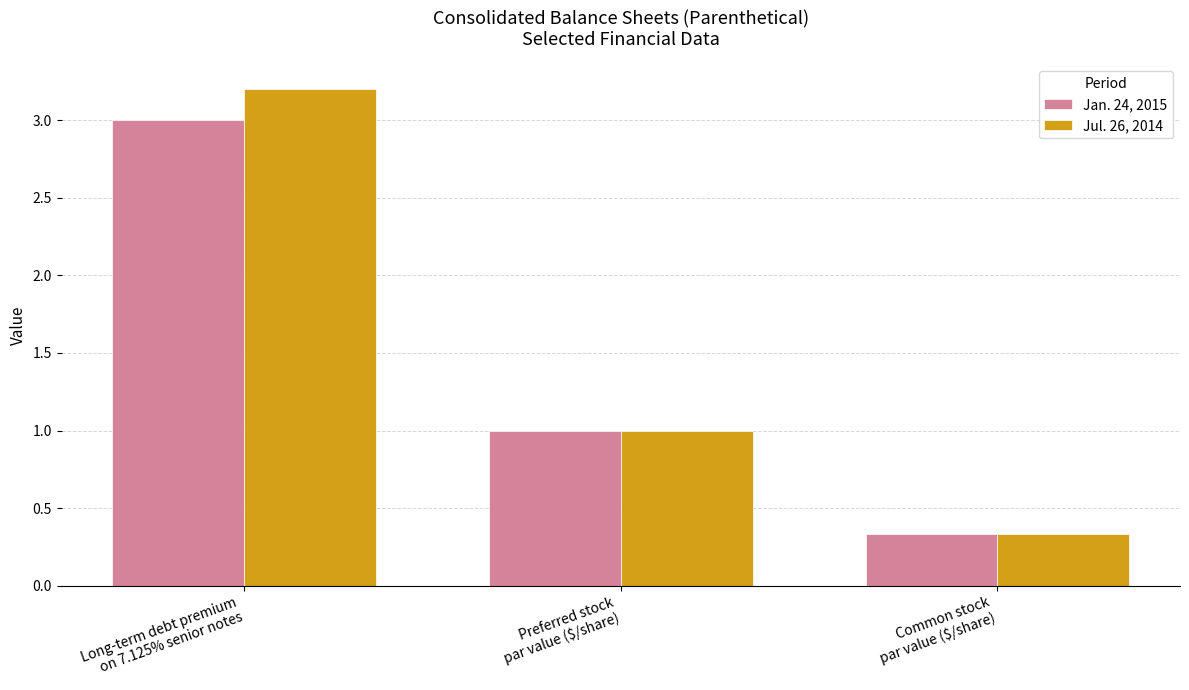

Is it true that Jul. 26, 2014 equals 1.7 at Preferred stock
par value ($/share)?

False